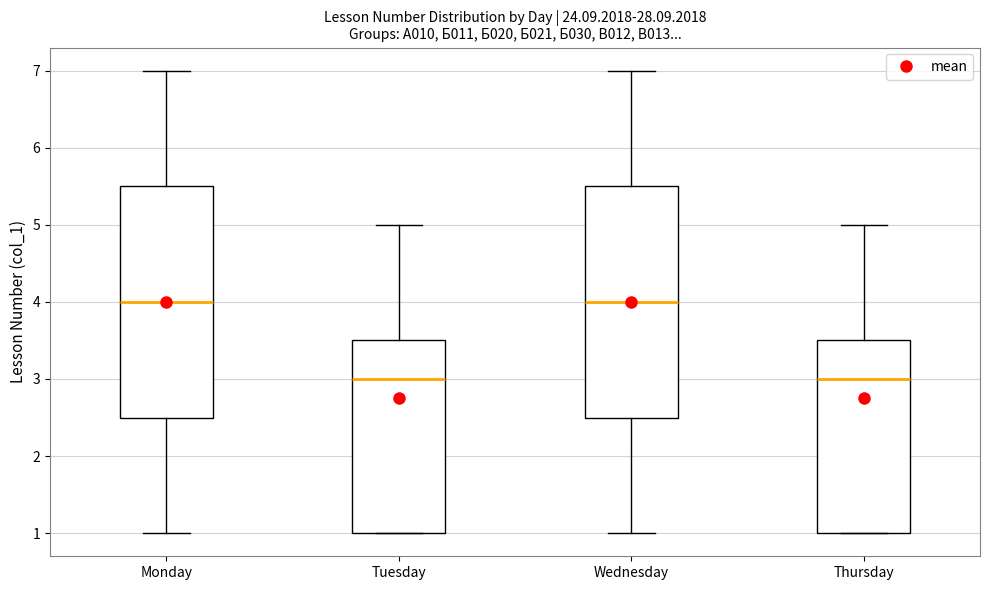

Reading left to right, read every box against the y-axis: the position of its median line, the range the box covers, and the ends of its whiskers. The values are not printed on the chart, so give them approximately, as read against the axis.

Monday: median 4.0, box 2.5 to 5.5, whiskers 1.0 to 7.0
Tuesday: median 3.0, box 1.0 to 3.5, whiskers 1.0 to 5.0
Wednesday: median 4.0, box 2.5 to 5.5, whiskers 1.0 to 7.0
Thursday: median 3.0, box 1.0 to 3.5, whiskers 1.0 to 5.0